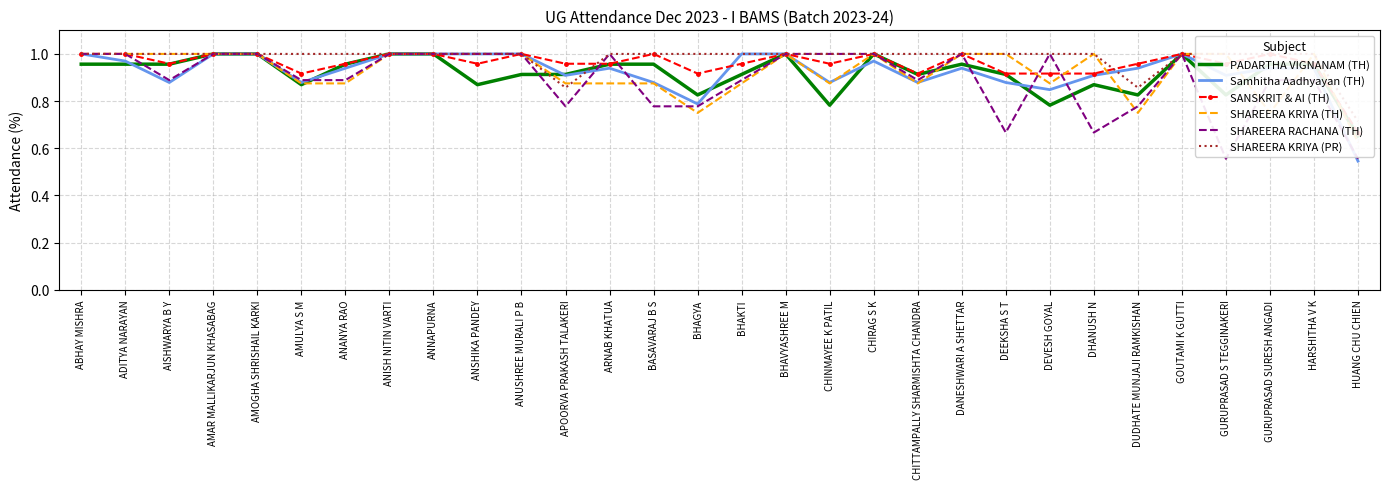

The value of SHAREERA RACHANA (TH) at DUDHATE MUNJAJI RAMKISHAN is 0.2. True or false?

False